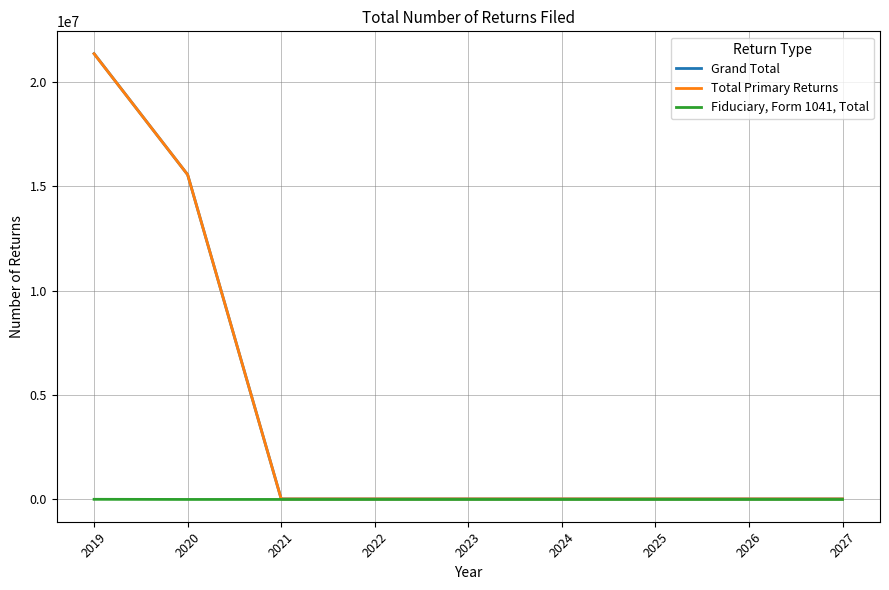

What are all the series names shown in the legend?

Grand Total, Total Primary Returns, Fiduciary, Form 1041, Total